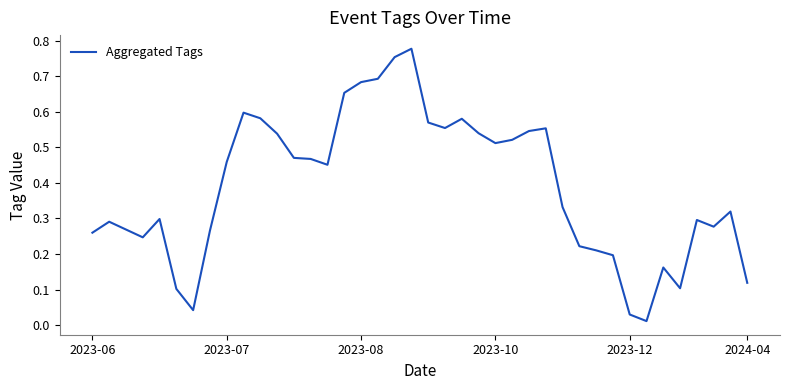

What is the maximum value shown in the chart?

0.8